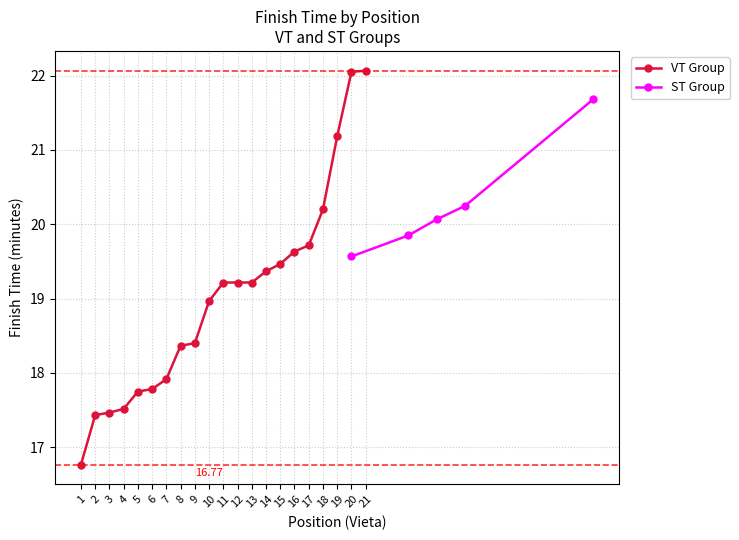

Where is the data nearest to the value 20?

3